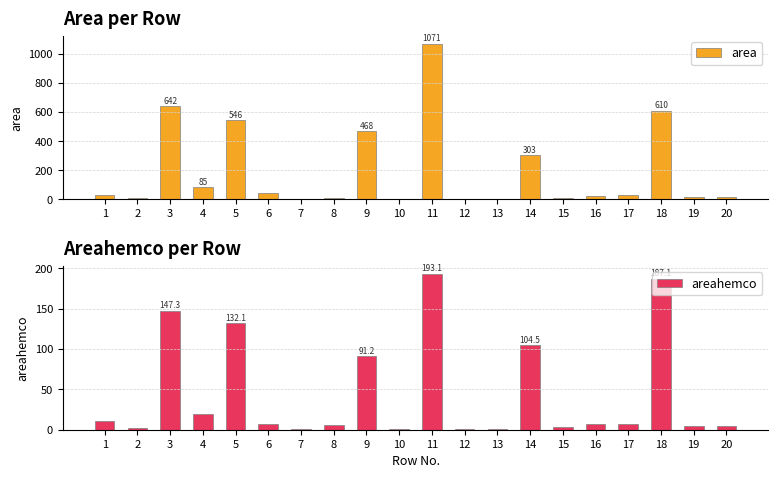

What is the maximum value for areahemco?

193.1